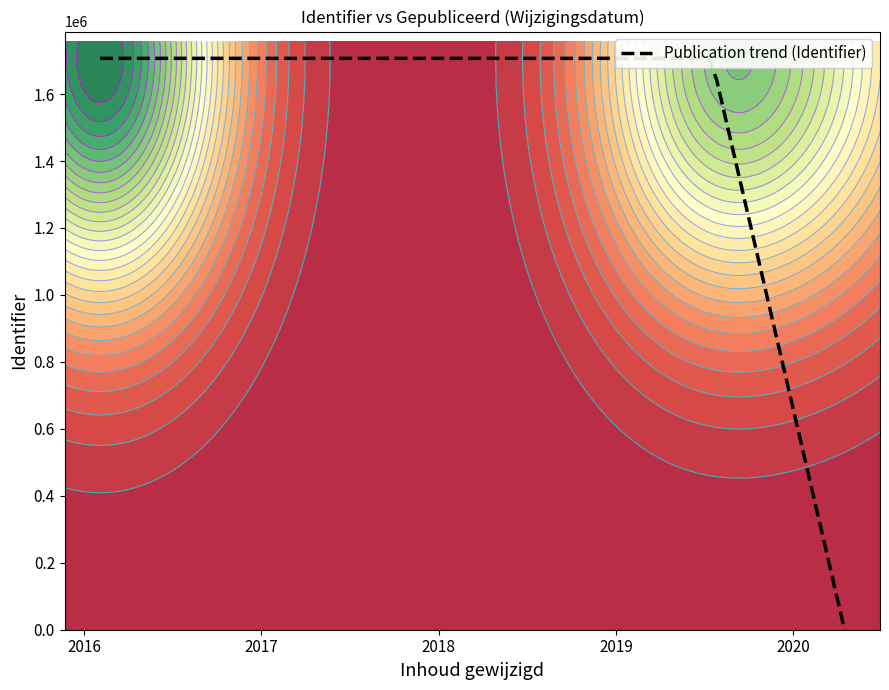

What is the highest value of the Publication trend (Identifier) series?

1706669.0